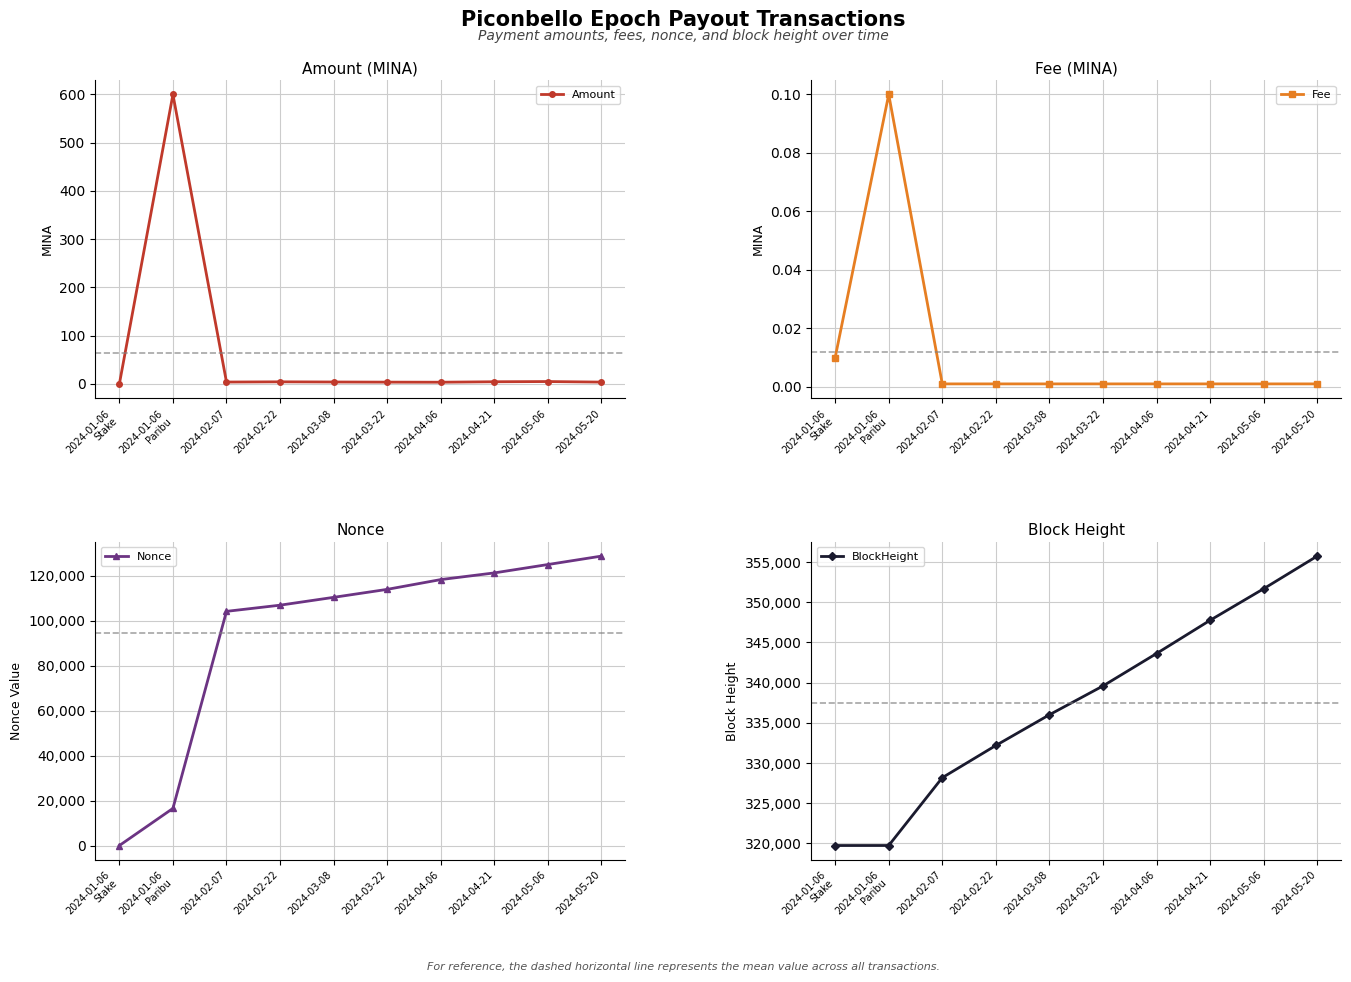

How many positive values does the Amount series have?

9